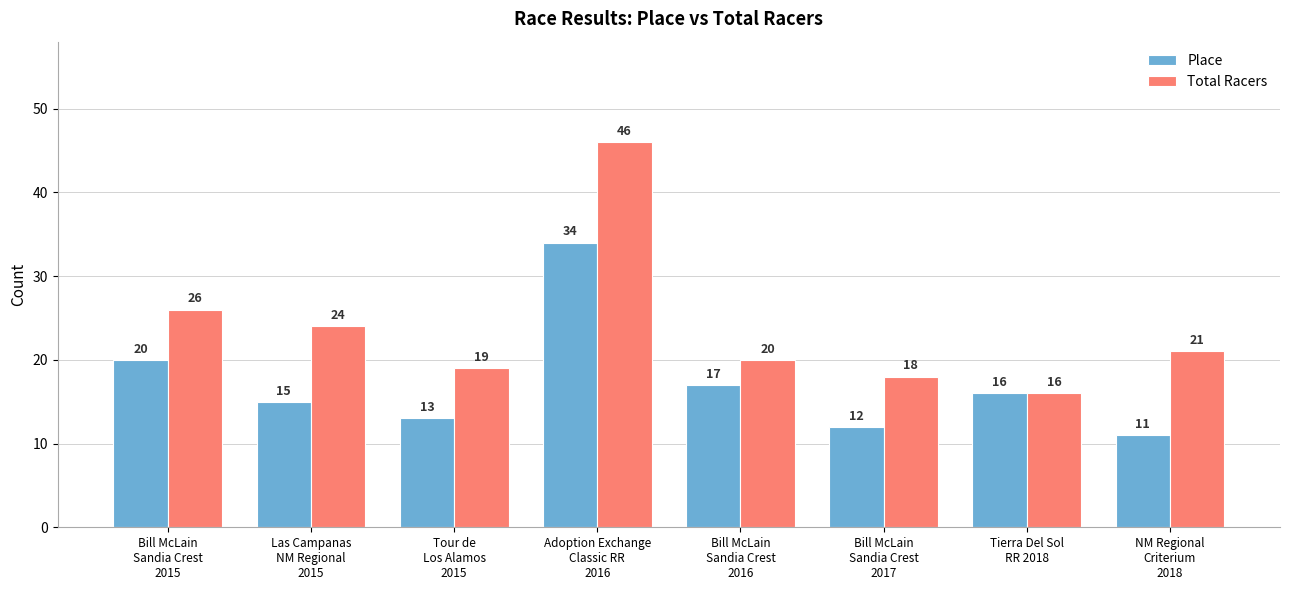

What is the average value of the Place series?

17